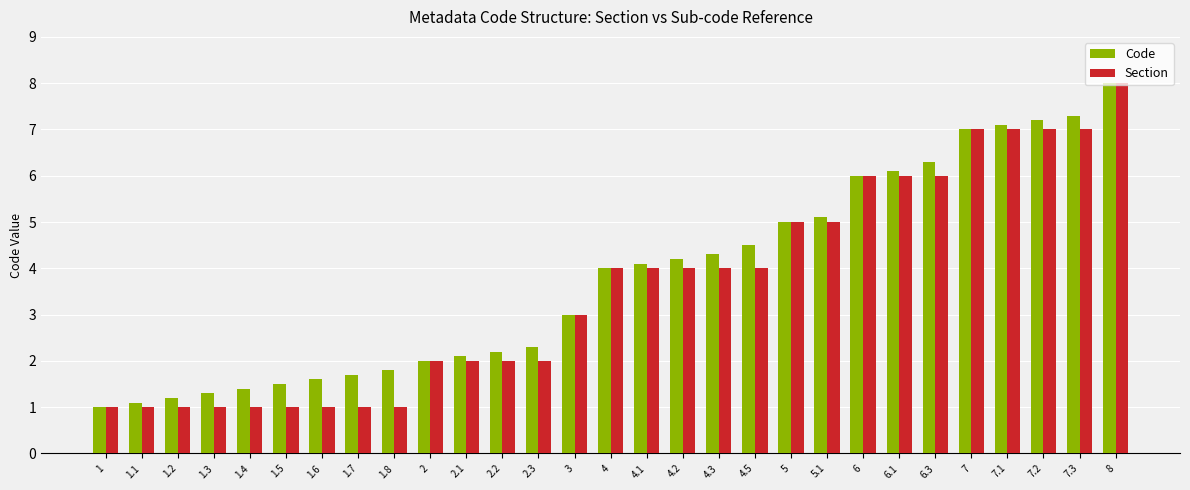

At which category is the sum across all series the highest?

8